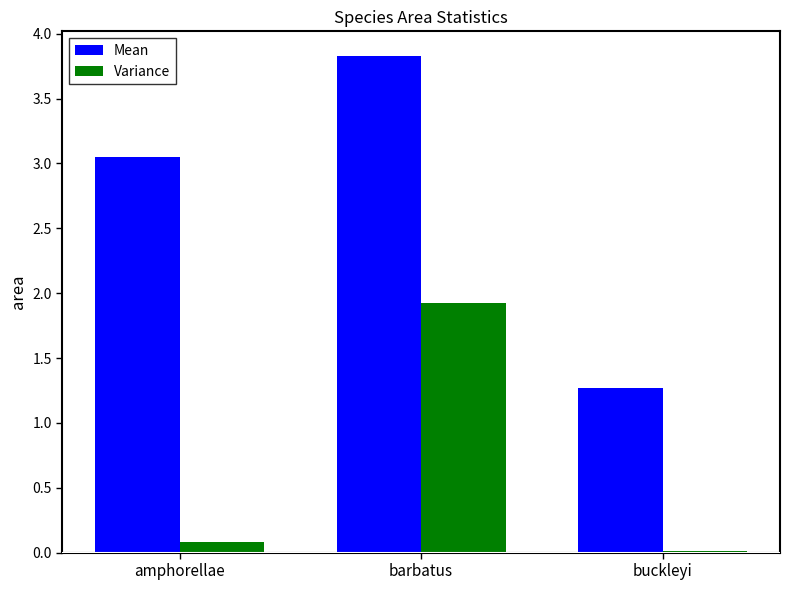

Read the Variance value at barbatus.

1.9